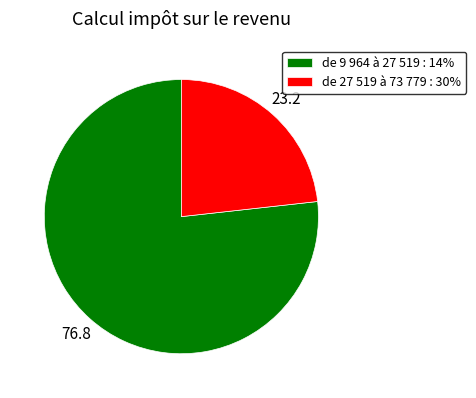

Which category has the biggest portion of the pie?

de 9 964 à 27 519 : 14%